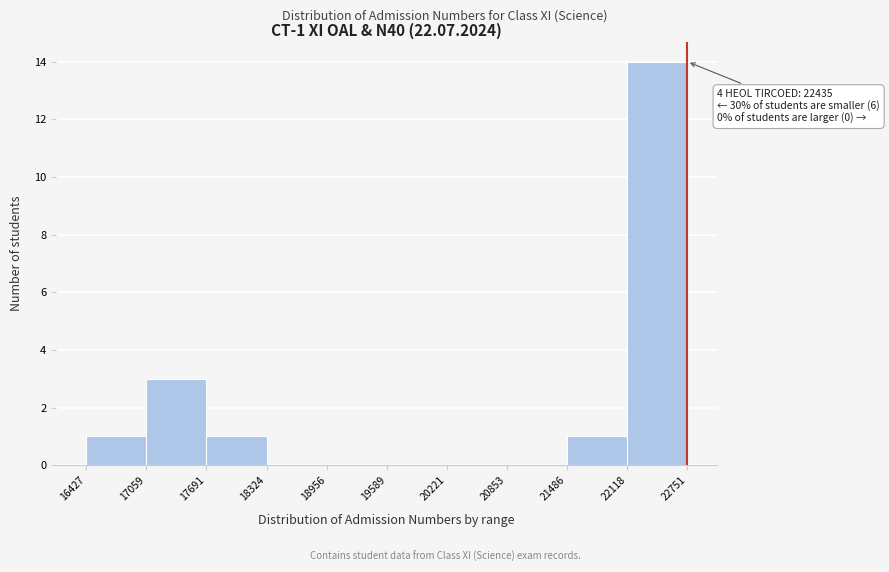

Over which range of the x-axis is the bar tallest?

22118 to 22751